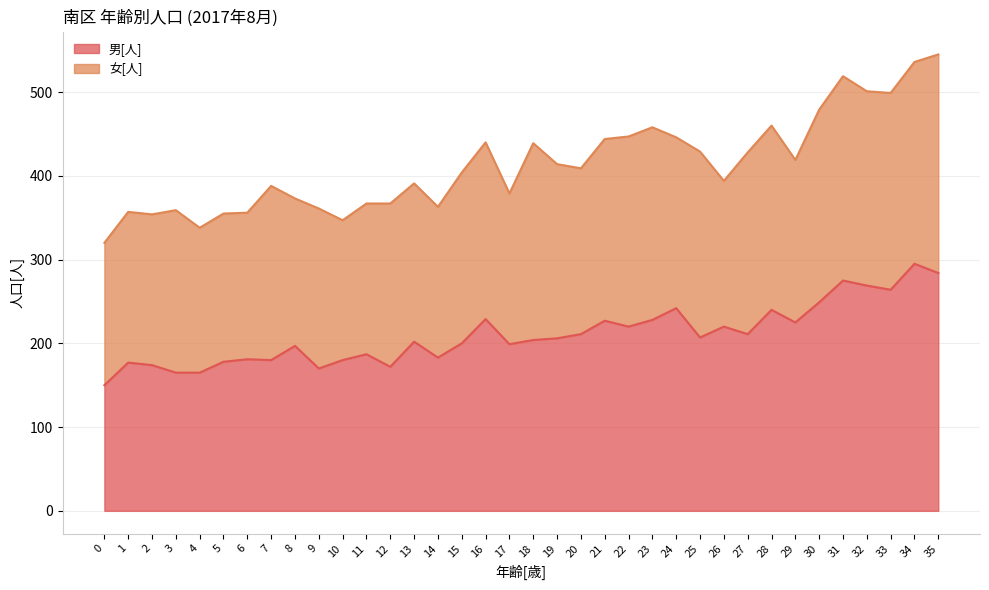

The chart shows a value of 150 at 22. True or false?

False